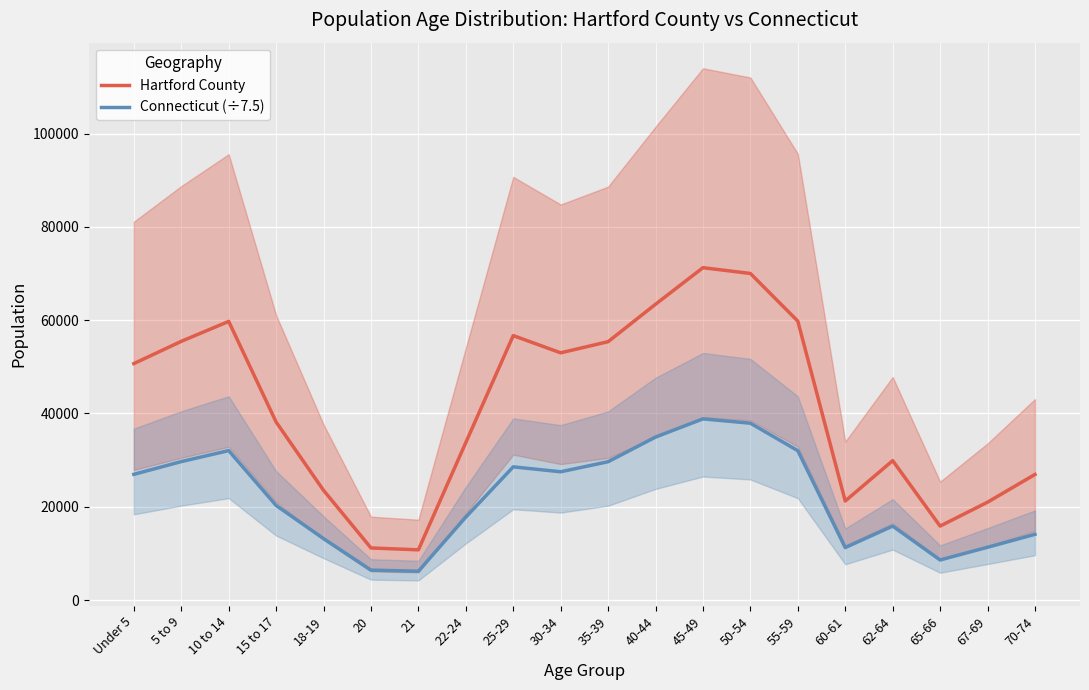

Is the value of Connecticut (÷7.5) at 21 greater than the value of Hartford County at 22-24?

No